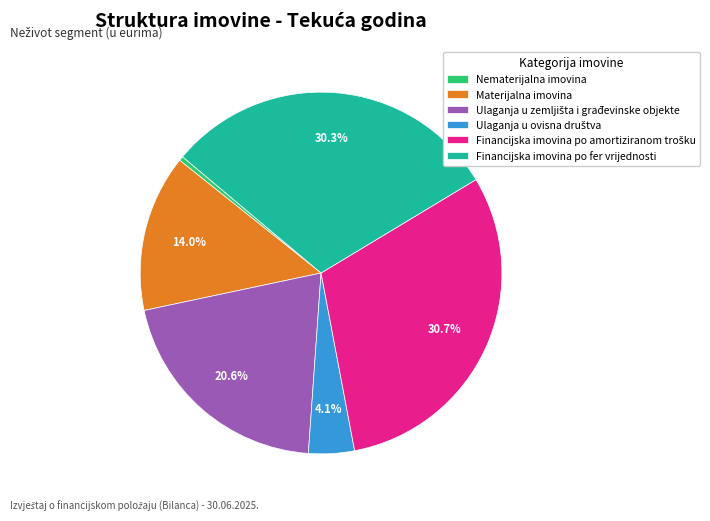

Count the number of slices in the pie.

6